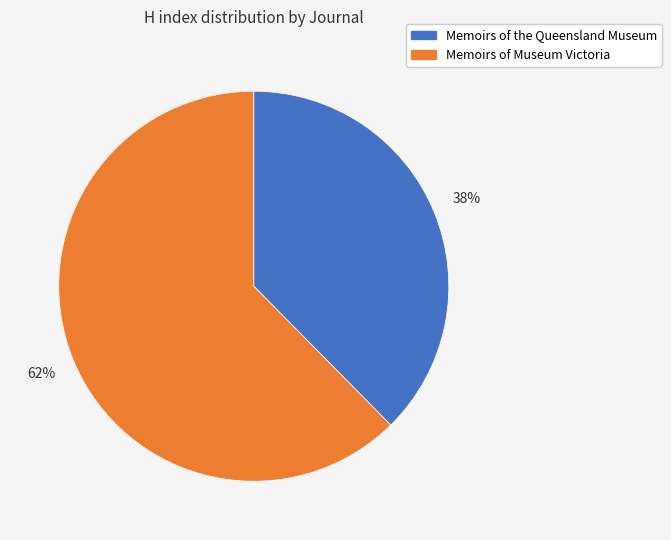

How many slices are in this pie chart?

2